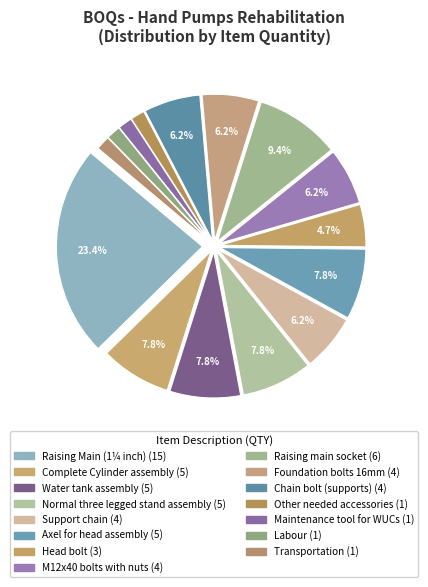

Which slice is the smallest?

Other needed accessories